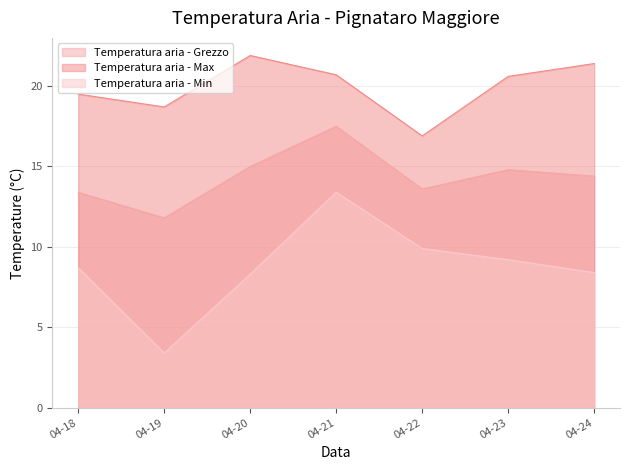

What value does the Temperatura aria - Min series have at 04-19?

3.4